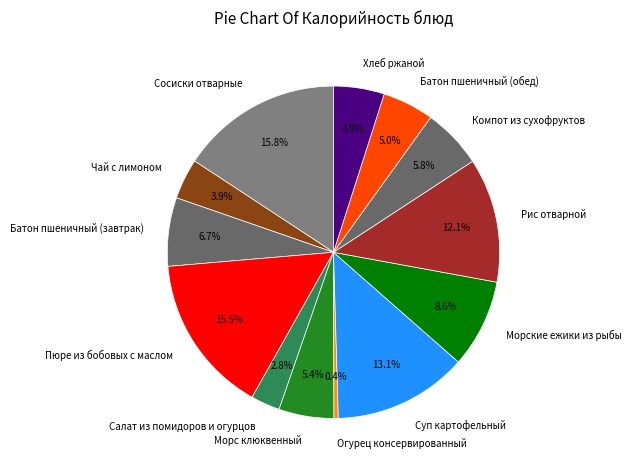

How many slices are in this pie chart?

13